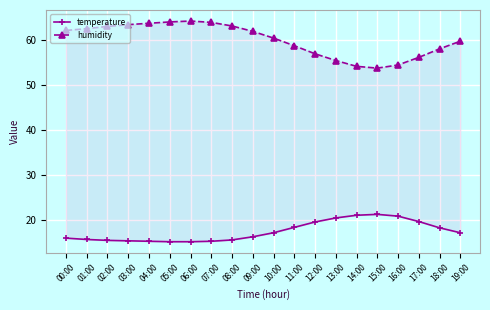

What is the approximate value of humidity at 10:00?

60.5